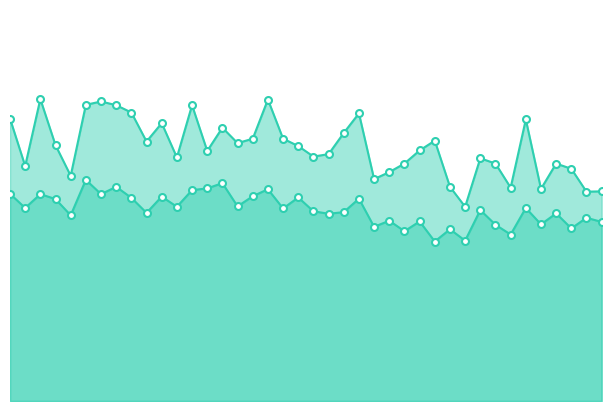

Which series has the widest spread of values?

P1